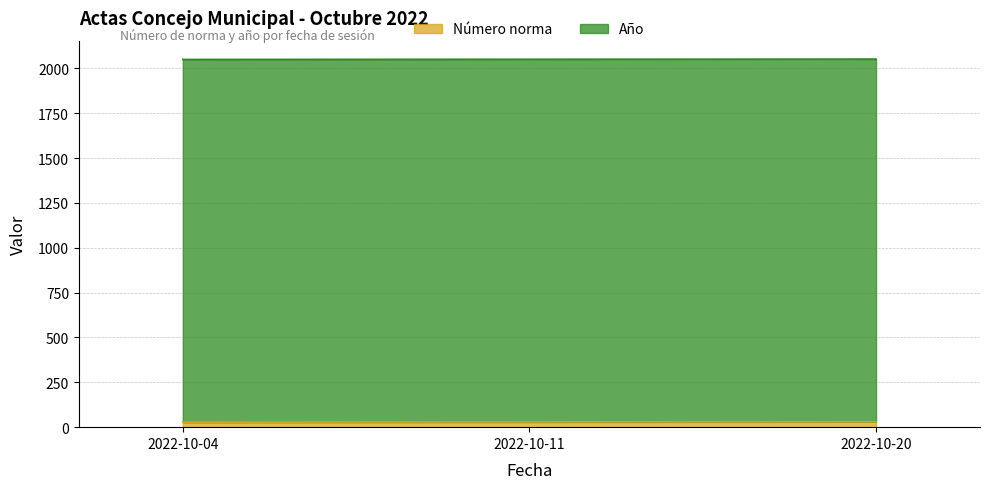

What is the value of the 2nd point from the left?

29